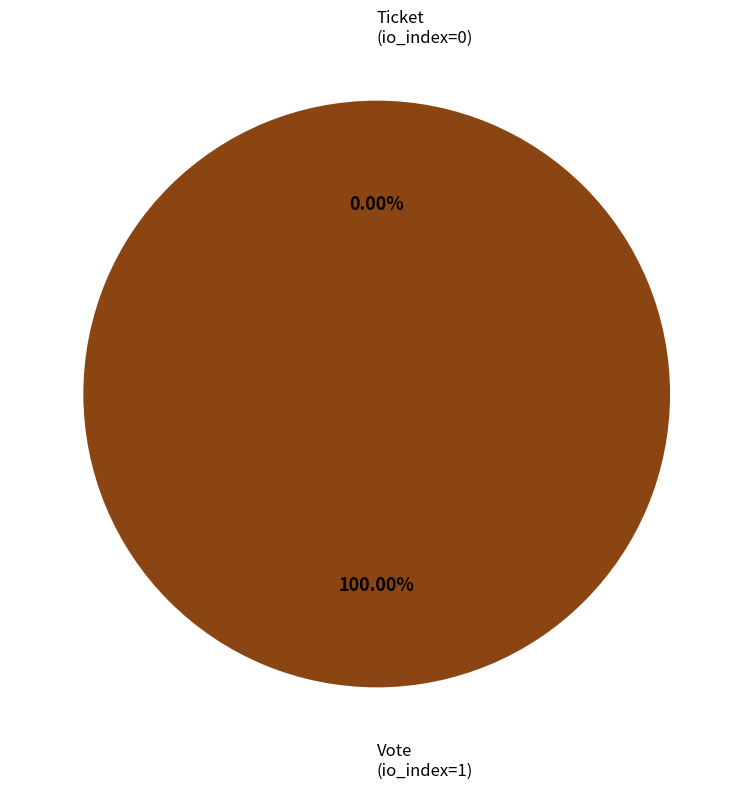

Count the number of slices in the pie.

2